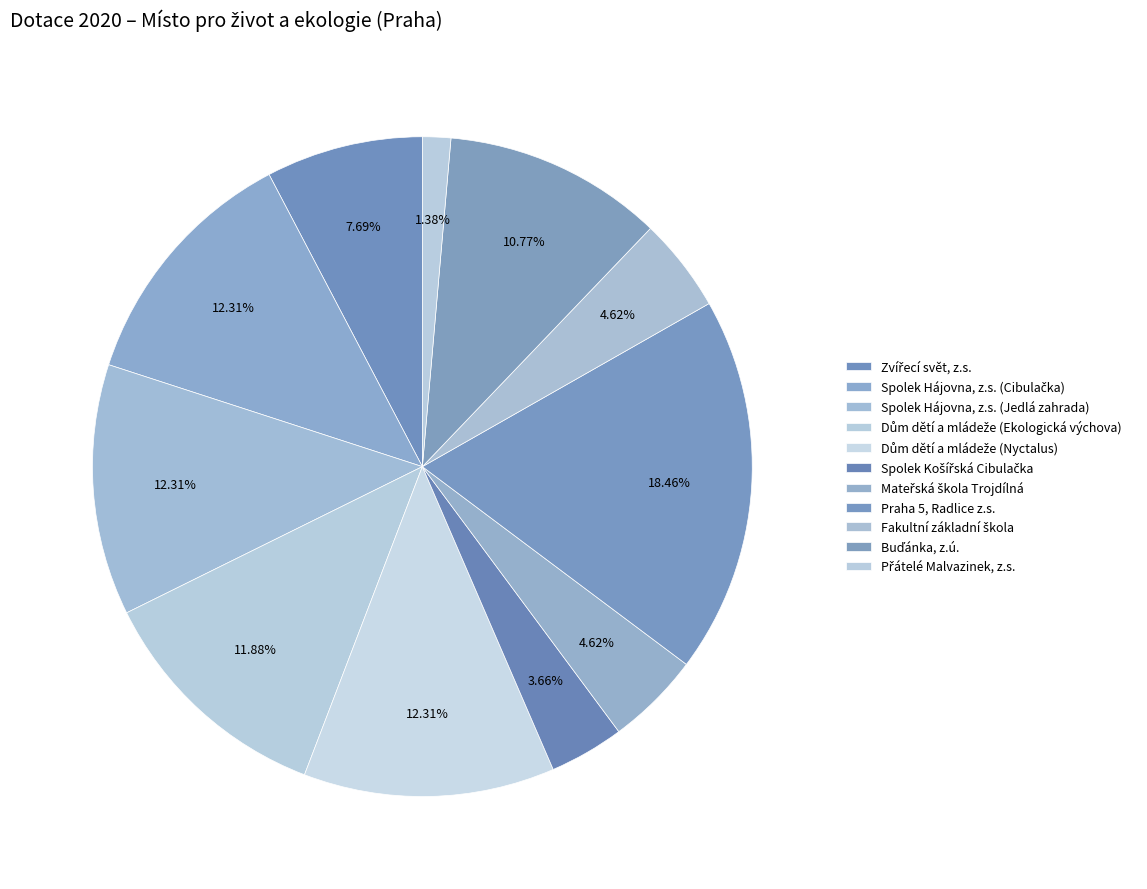

Count the number of slices in the pie.

11